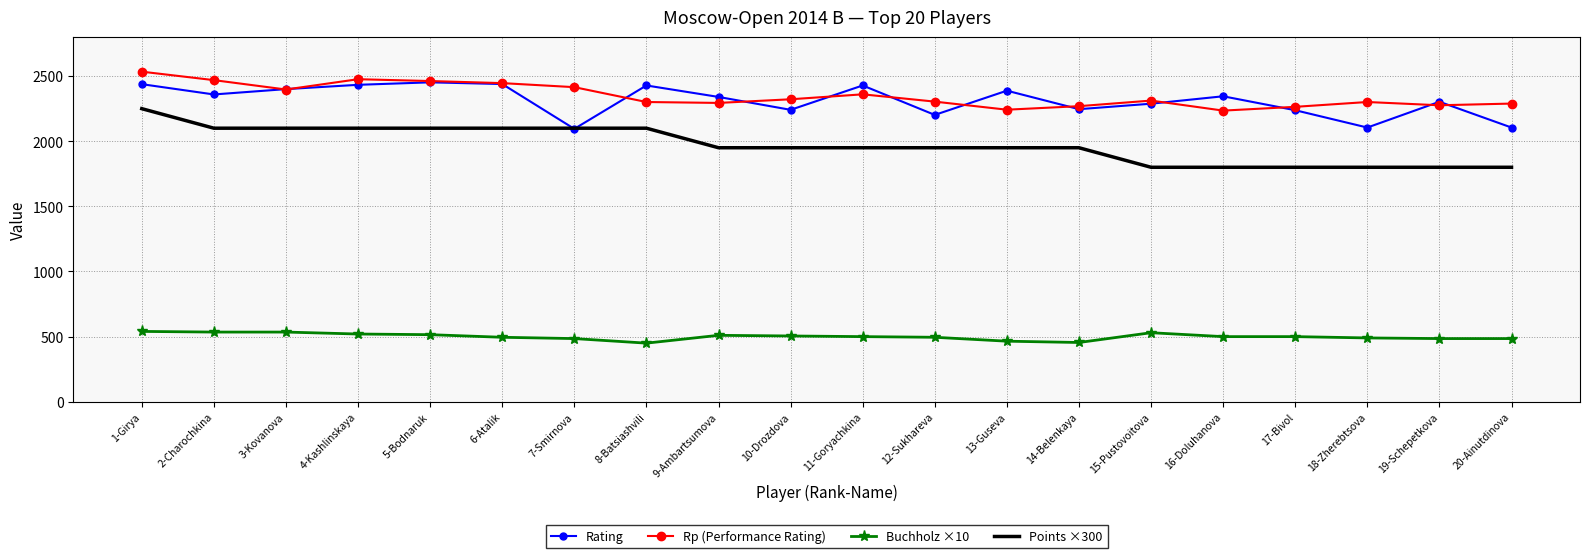

Read the Buchholz ×10 value at 13-Guseva.

465